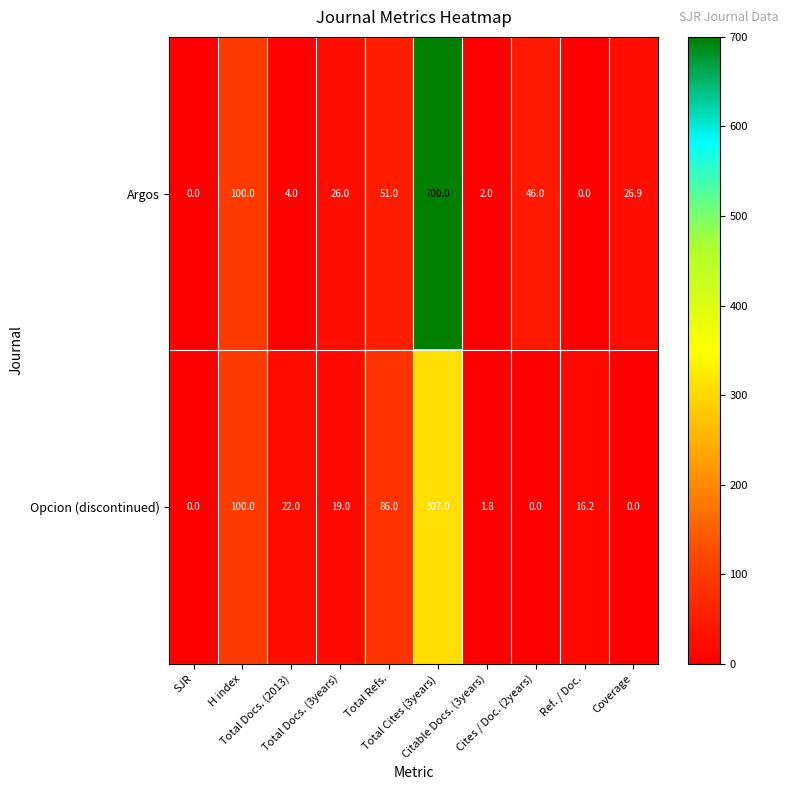

Which series has the widest spread of values?

Argos